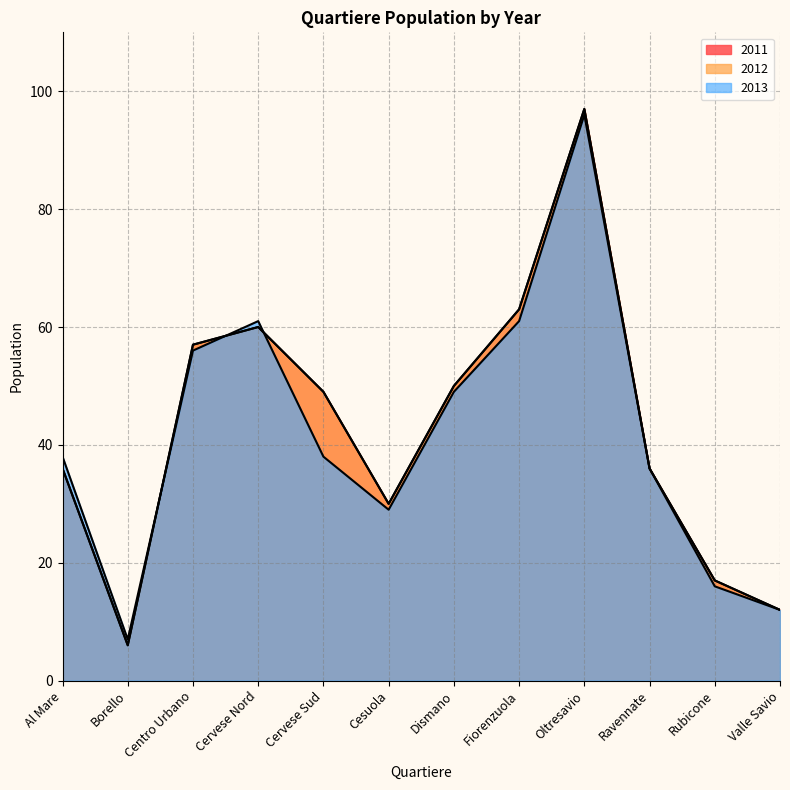

Between Centro Urbano and Rubicone, which series saw the biggest shift?

2011